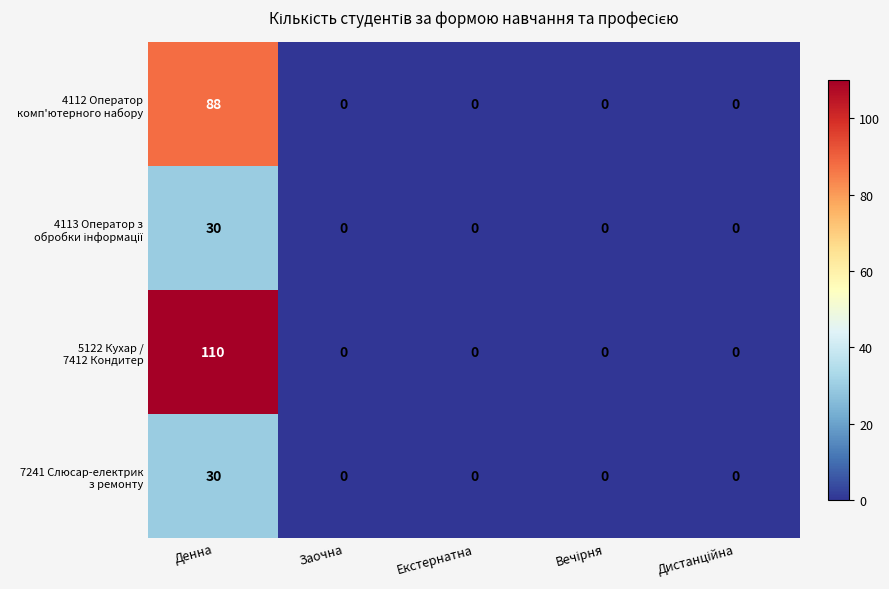

Count the number of data series in this chart.

4